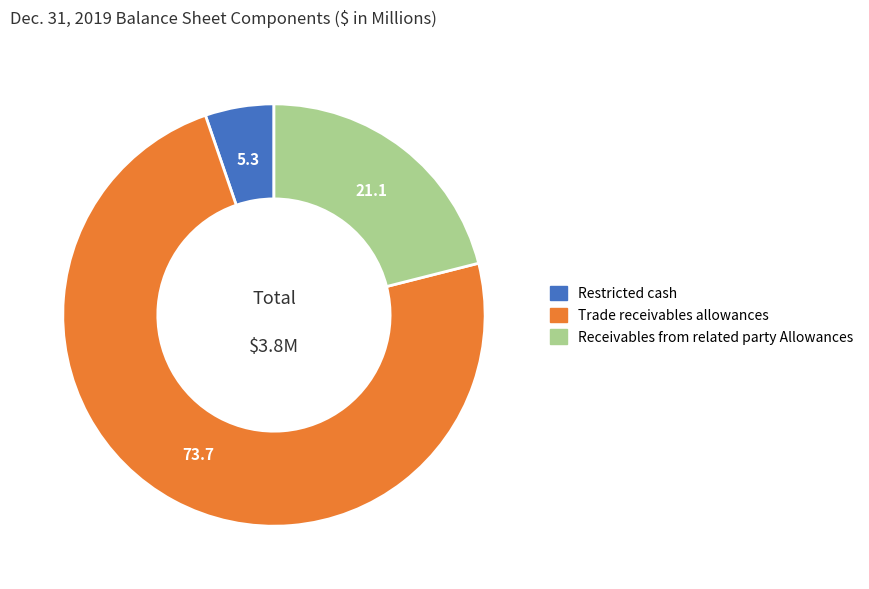

Is there a majority slice in this chart?

Yes